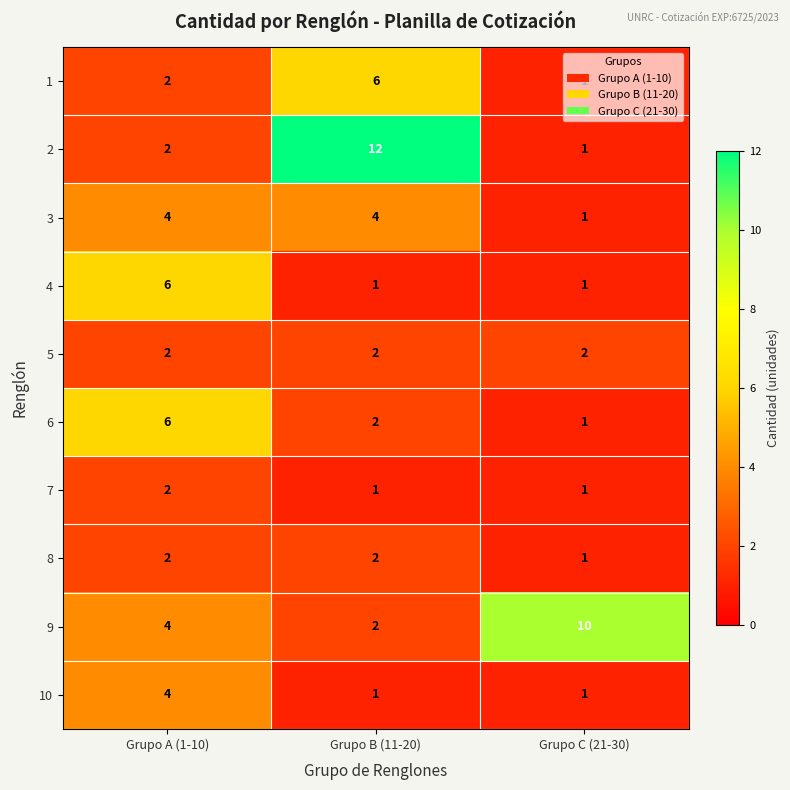

At which category is the sum across all series the highest?

Grupo A (1-10)